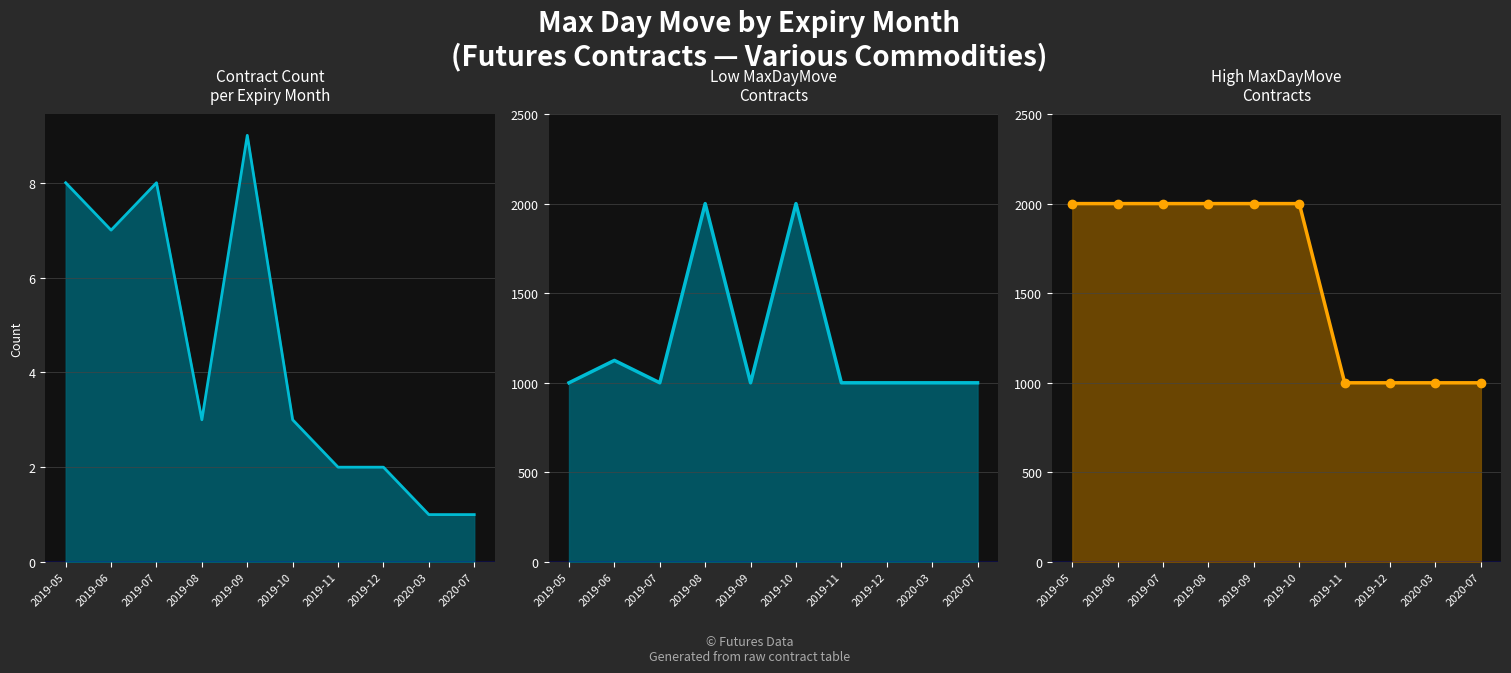

What is the difference between the second highest and minimum values in the Low MaxDayMove (1000) series?

1000